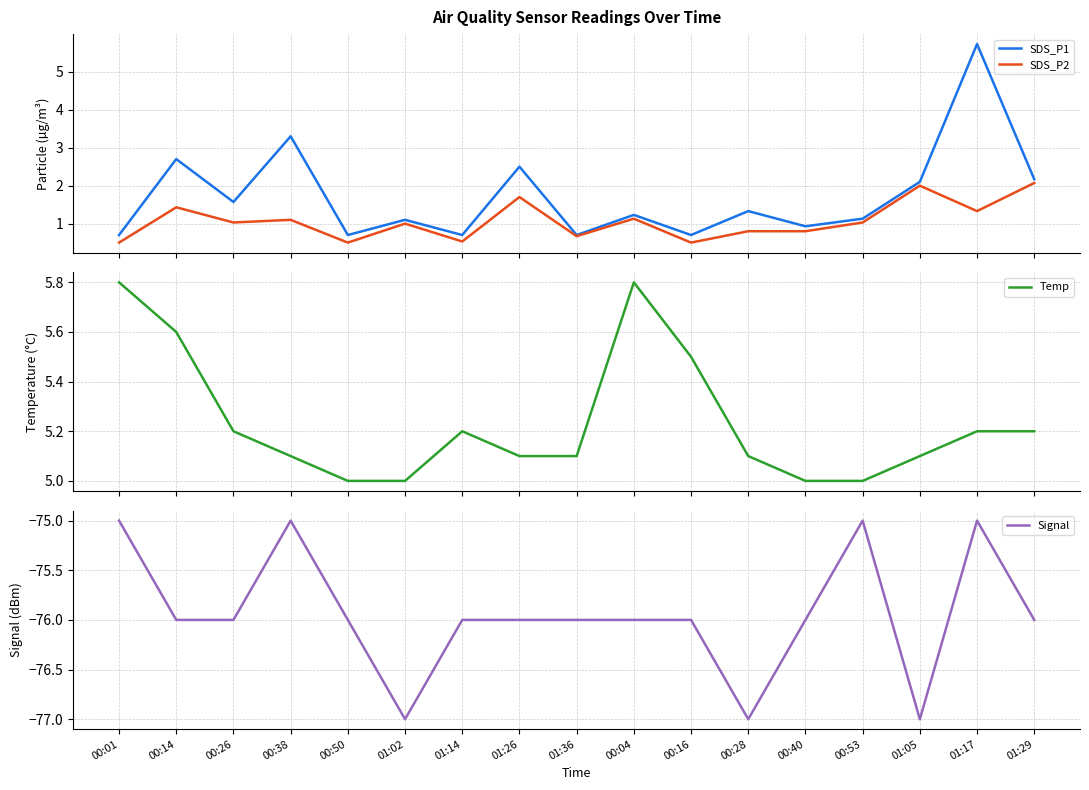

True or false: Signal and SDS_P1 intersect in this chart.

False